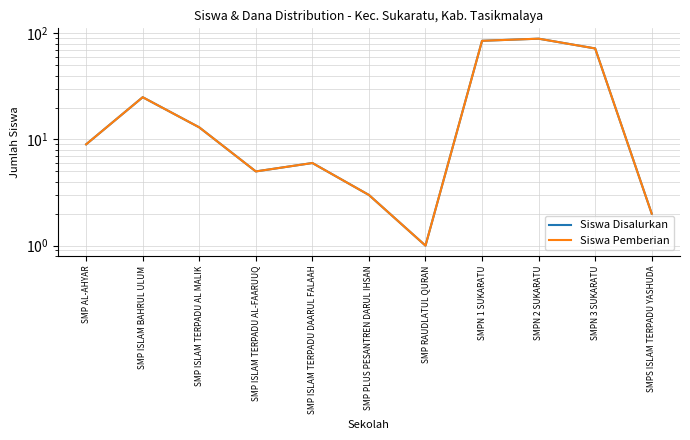

What is the smallest value displayed?

1